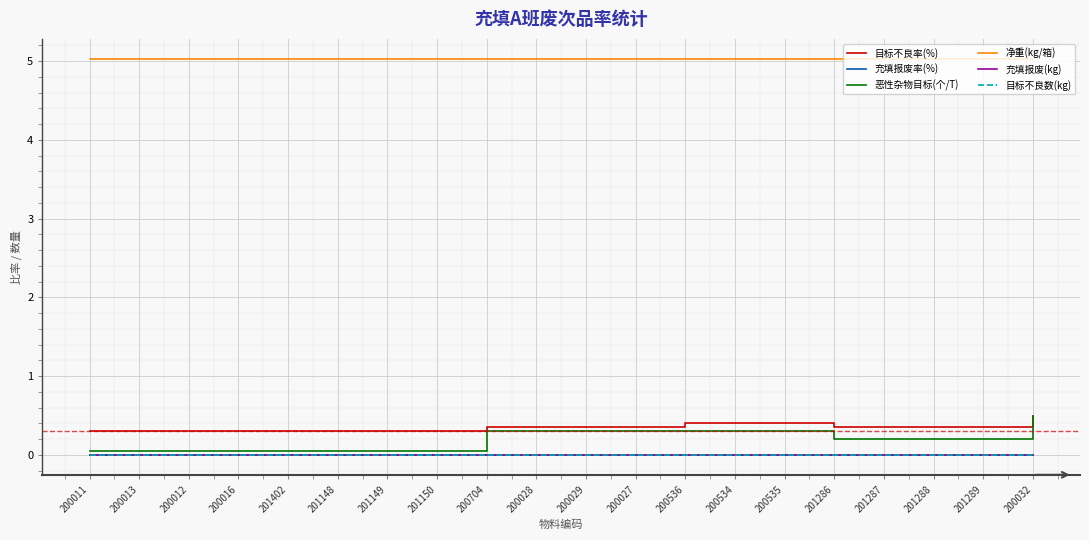

Does the chart have visible grid lines?

Yes